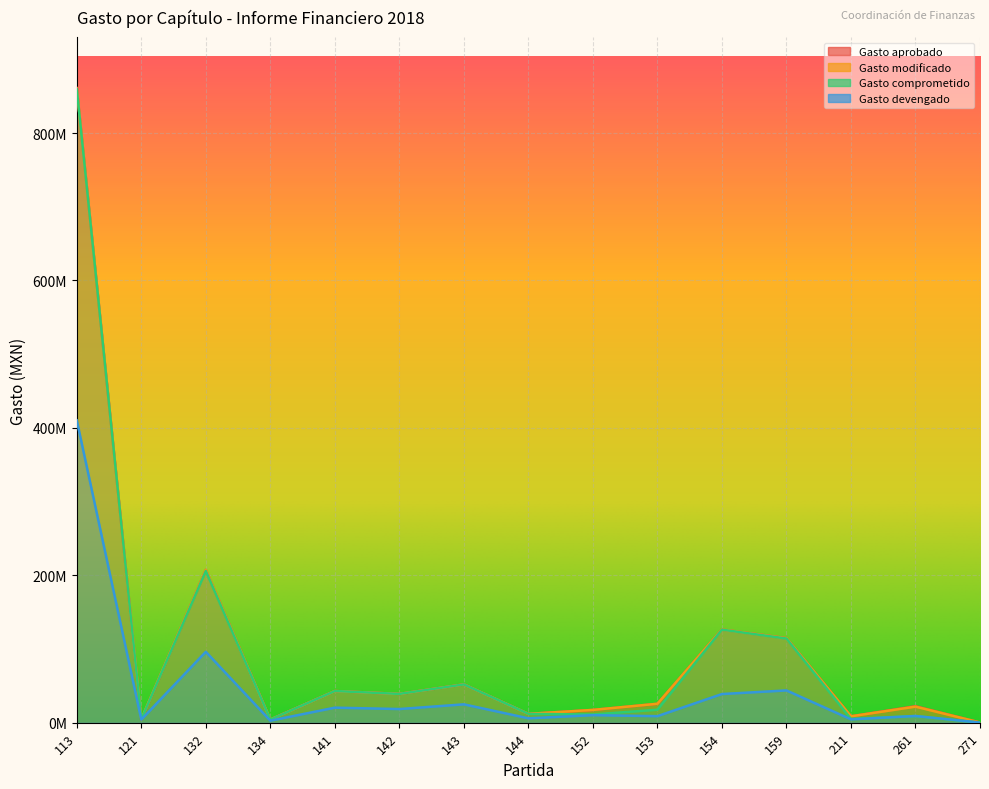

Reading right to left, extract all data points from this chart.

Gasto aprobado: 237781.4	22317120.0	8715708.5	114665294.8	126426882.3	25655800.9	17319559.7	11968427.7	51984222.5	39050030.9	42954907.0	4240659.5	207323571.6	3896288.6	861182437.4
Gasto modificado: 237781.4	21761920.0	8621708.5	114665294.8	126426882.3	25655800.9	17319559.7	11968427.7	51984222.5	39050030.9	42954907.0	4240659.5	207323571.6	4896288.6	860182437.4
Gasto comprometido: 170855.2	9070159.8	5136580.5	114168973.9	126236730.5	17601506.7	11079559.7	11963564.5	51921596.1	39039378.7	42939156.2	4224056.3	205851847.1	4499767.2	859677651.6
Gasto devengado: 119316.4	9070159.8	4520914.5	43760583.0	38865243.7	8852588.7	10215030.6	5916342.7	24889500.7	18510632.6	20375613.0	2714504.7	96193750.6	4214956.3	410269654.6